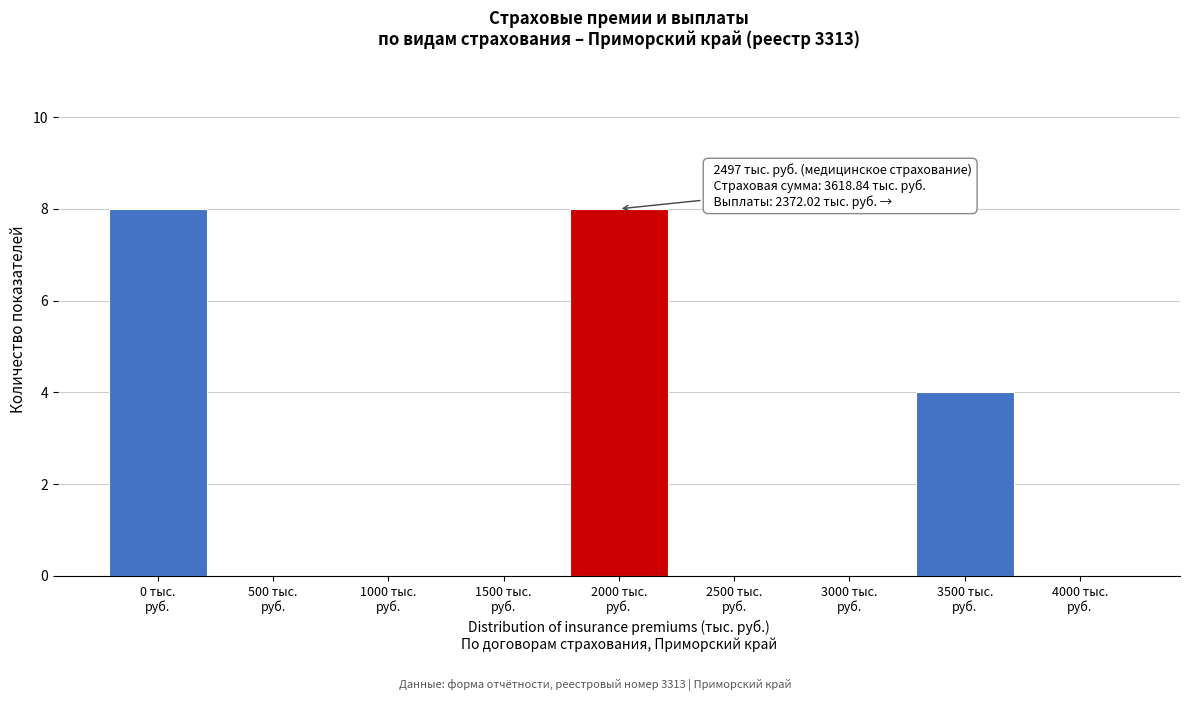

What is the sum of all values?

20